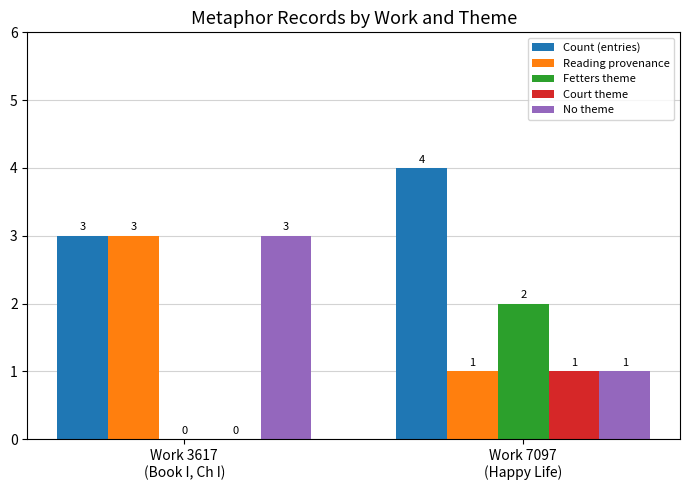

Is the value of Reading provenance at Work 3617
(Book I, Ch I) greater than the value of Court theme at Work 3617
(Book I, Ch I)?

Yes